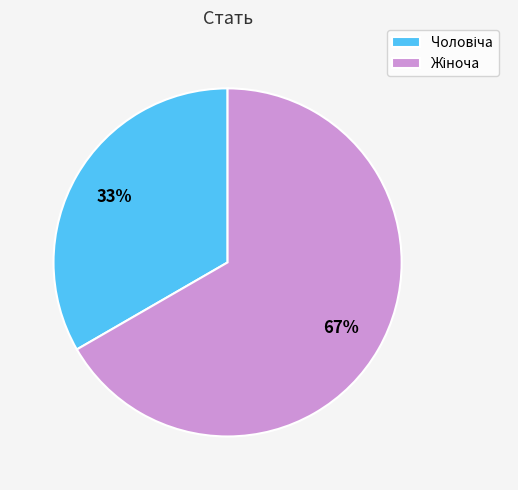

To the nearest percent, what is the average slice percentage?

50%